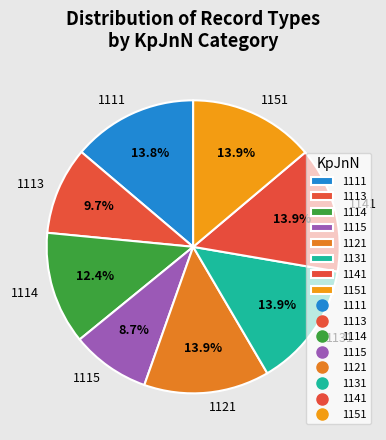

How many segments does this pie chart have?

8